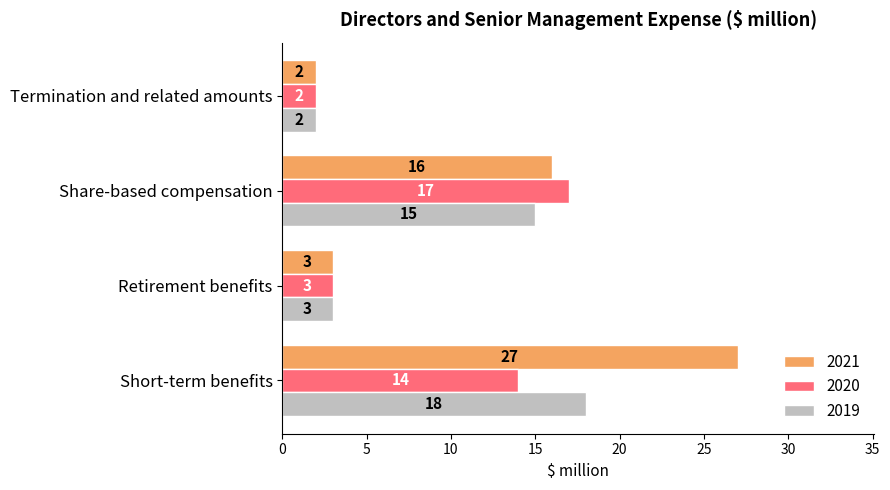

Which series changed the most between Share-based compensation and Termination and related amounts?

2020